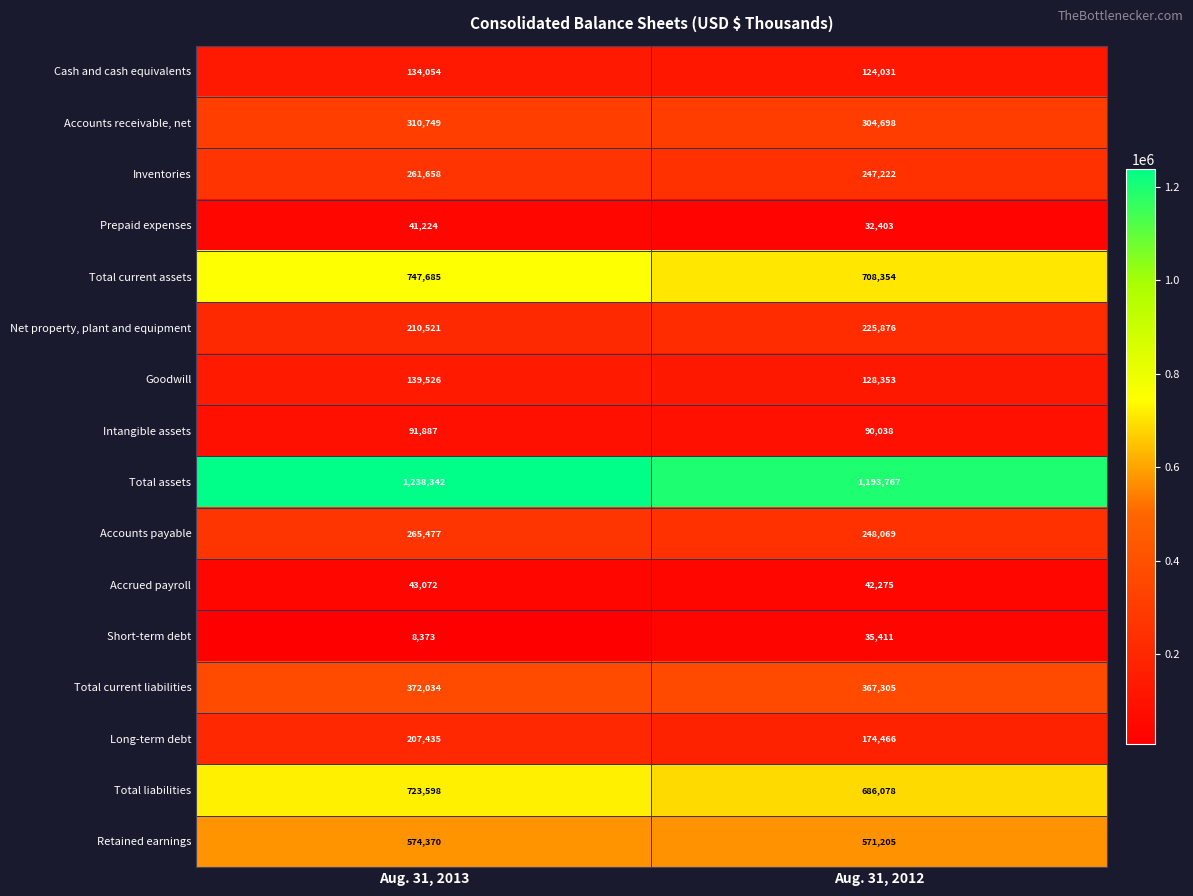

What value does the Accounts receivable, net series have at Aug. 31, 2012?

304698